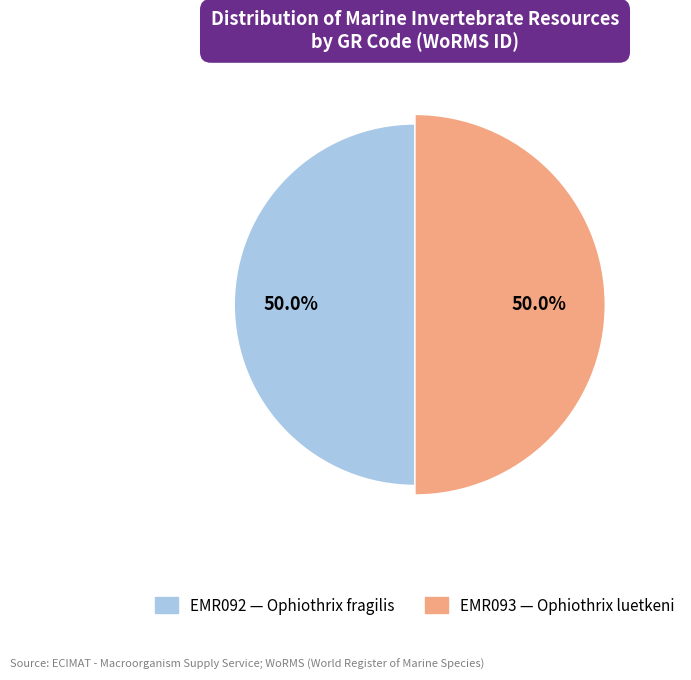

Between EMR093 and EMR092, which is larger?

EMR093